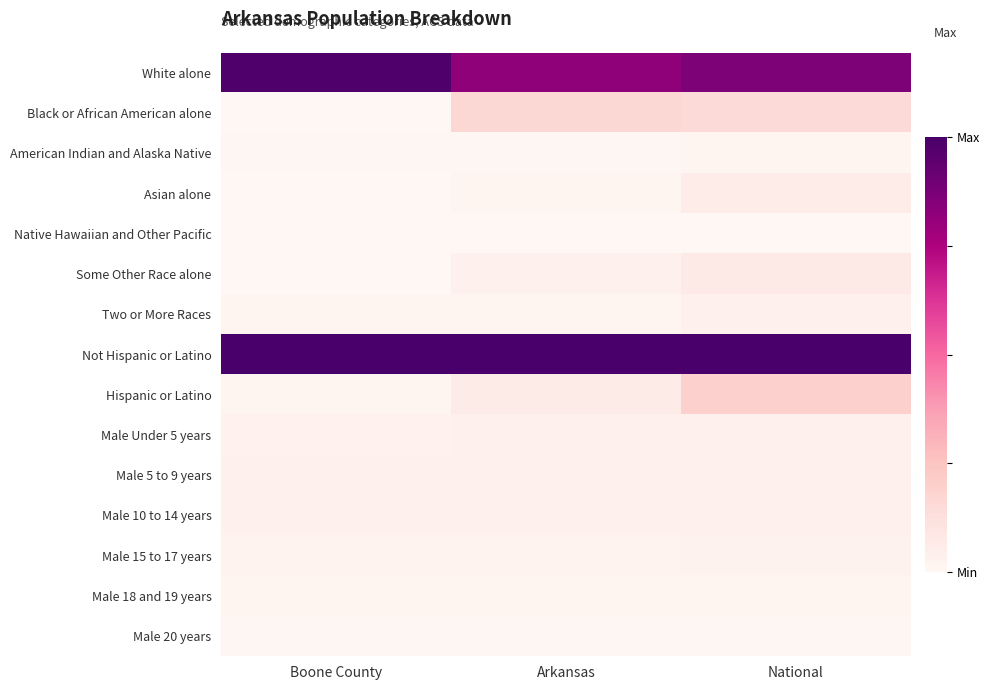

Reading left to right, list all the values displayed in this chart.

White alone: Boone County=1.0	Arkansas=0.8	National=0.9
Black or African American alone: Boone County=0.0	Arkansas=0.2	National=0.1
American Indian and Alaska Native: Boone County=0.0	Arkansas=0.0	National=0.0
Asian alone: Boone County=0.0	Arkansas=0.0	National=0.1
Native Hawaiian and Other Pacific: Boone County=0.0	Arkansas=0.0	National=0.0
Some Other Race alone: Boone County=0.0	Arkansas=0.0	National=0.1
Two or More Races: Boone County=0.0	Arkansas=0.0	National=0.0
Not Hispanic or Latino: Boone County=1.0	Arkansas=1.0	National=1.0
Hispanic or Latino: Boone County=0.0	Arkansas=0.1	National=0.2
Male Under 5 years: Boone County=0.0	Arkansas=0.0	National=0.0
Male 5 to 9 years: Boone County=0.0	Arkansas=0.0	National=0.0
Male 10 to 14 years: Boone County=0.0	Arkansas=0.0	National=0.0
Male 15 to 17 years: Boone County=0.0	Arkansas=0.0	National=0.0
Male 18 and 19 years: Boone County=0.0	Arkansas=0.0	National=0.0
Male 20 years: Boone County=0.0	Arkansas=0.0	National=0.0